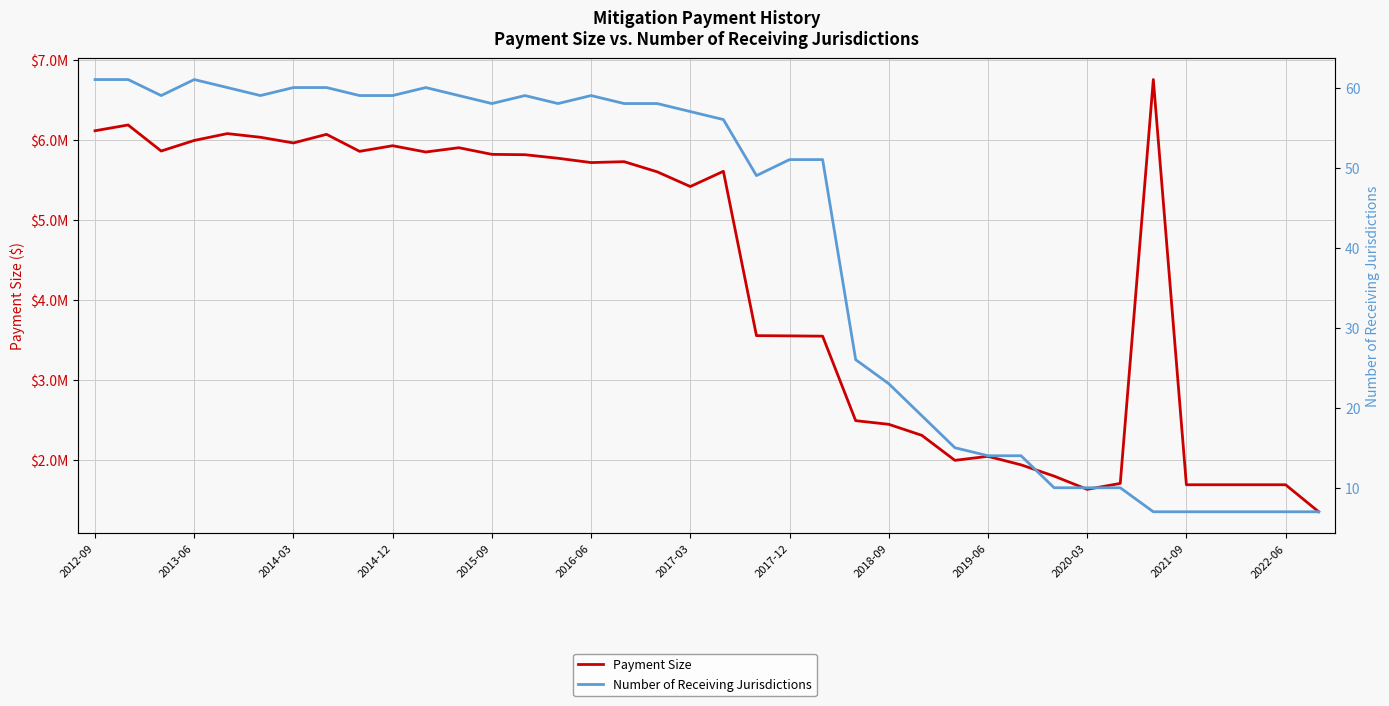

The Number of Receiving Jurisdictions series shows 30.0 at 25. True or false?

False